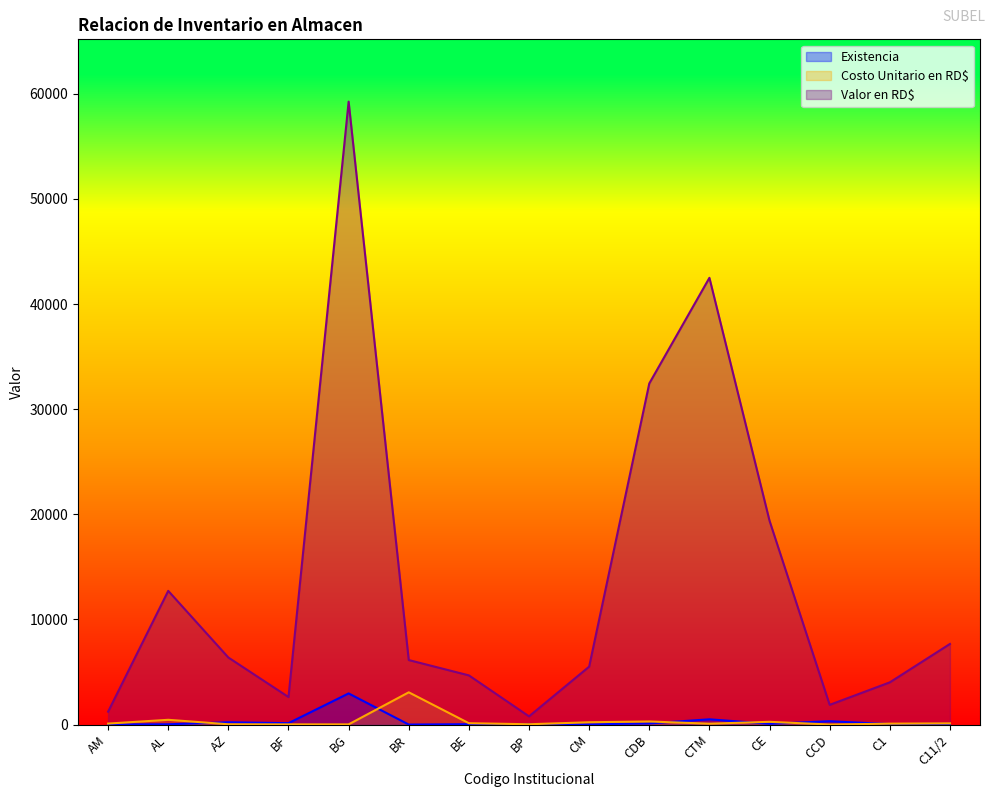

Which category has the lowest value in the Valor en RD$ series?

BP